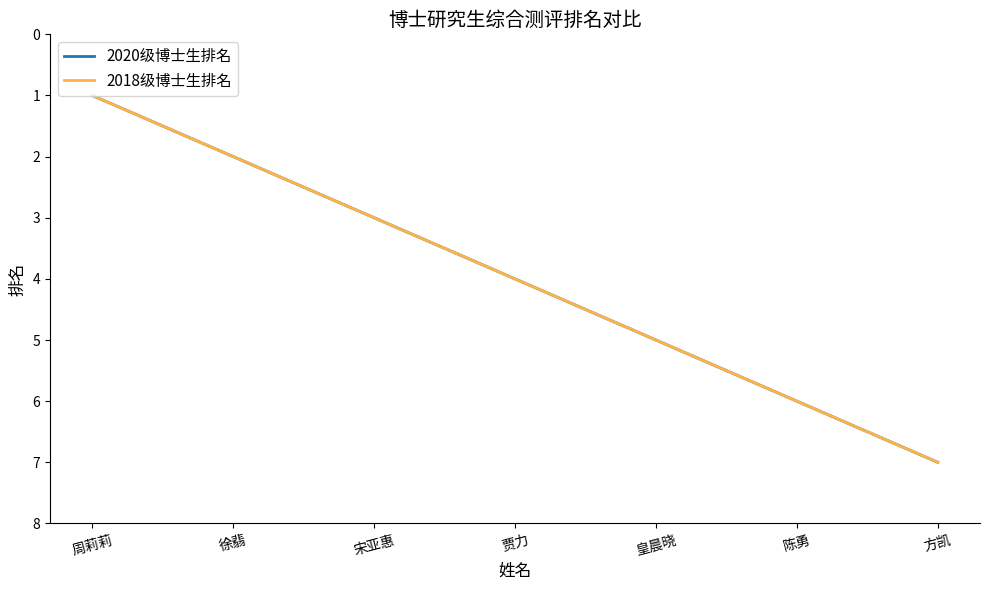

Is this an area chart (filled region under the line)?

No